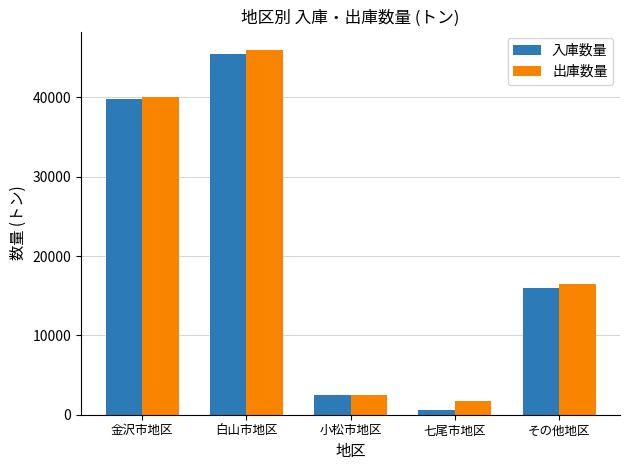

How many bars are there in each group?

2